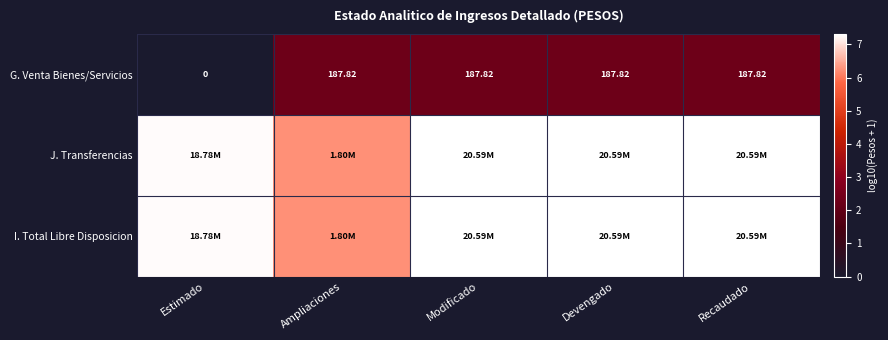

What is the difference between the highest and lowest values at Devengado?

5.0